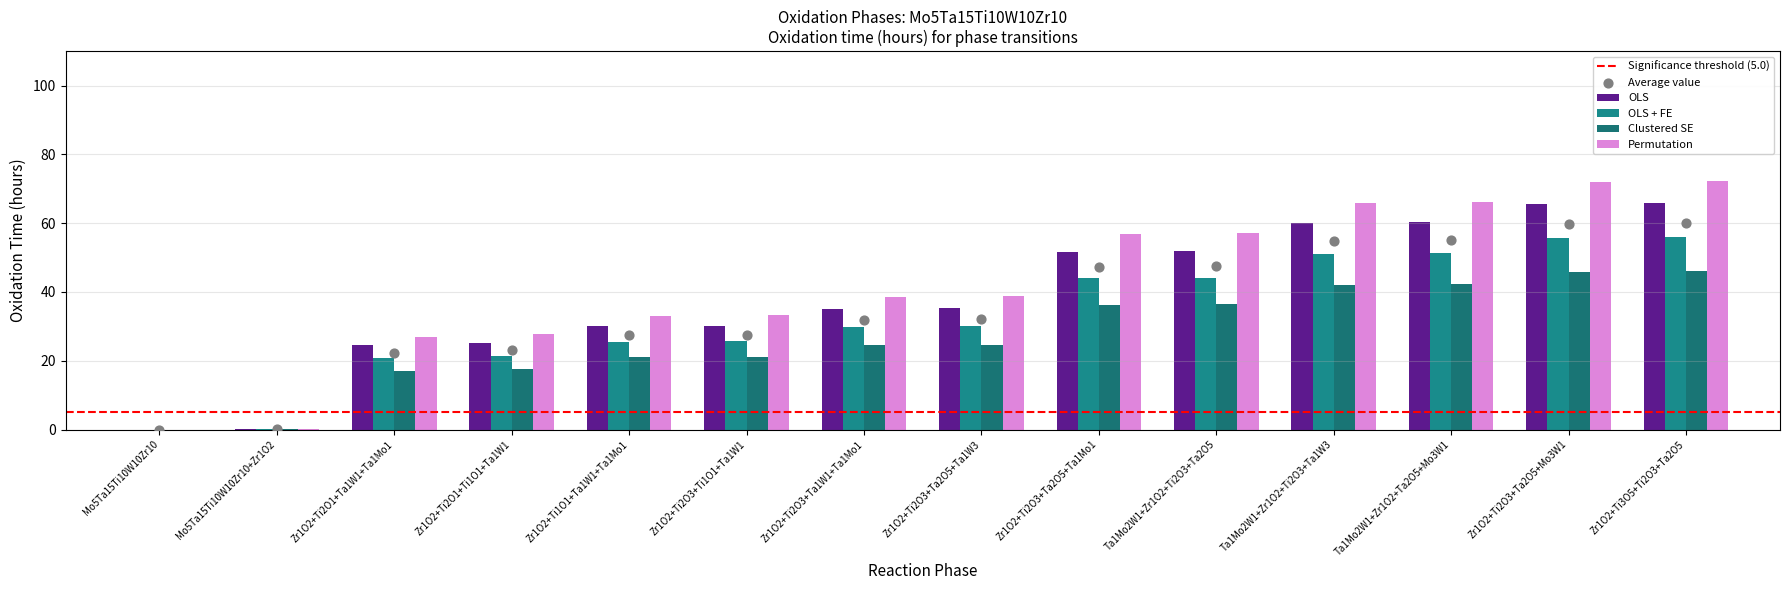

What are all the series names shown in the legend?

OLS, OLS + FE, Clustered SE, Permutation